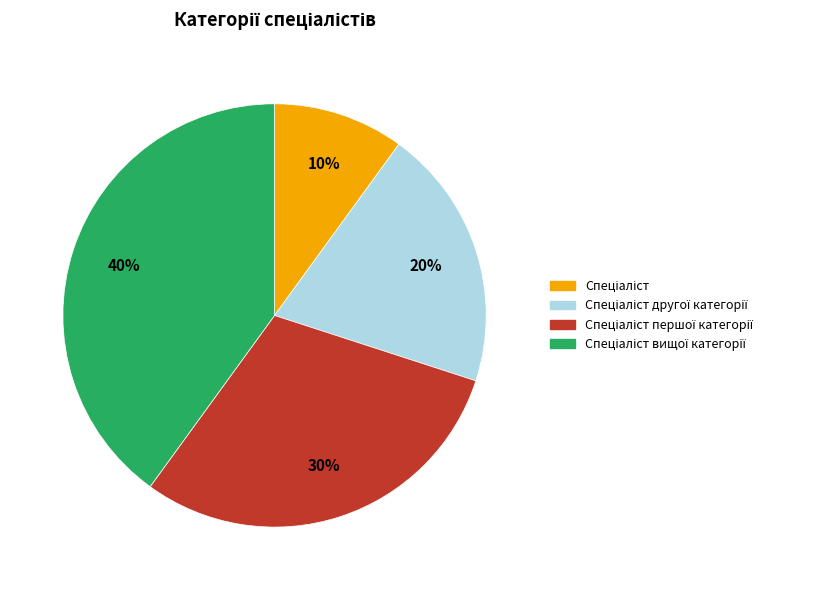

To the nearest percent, what is the difference between the largest and smallest slice percentages?

30%